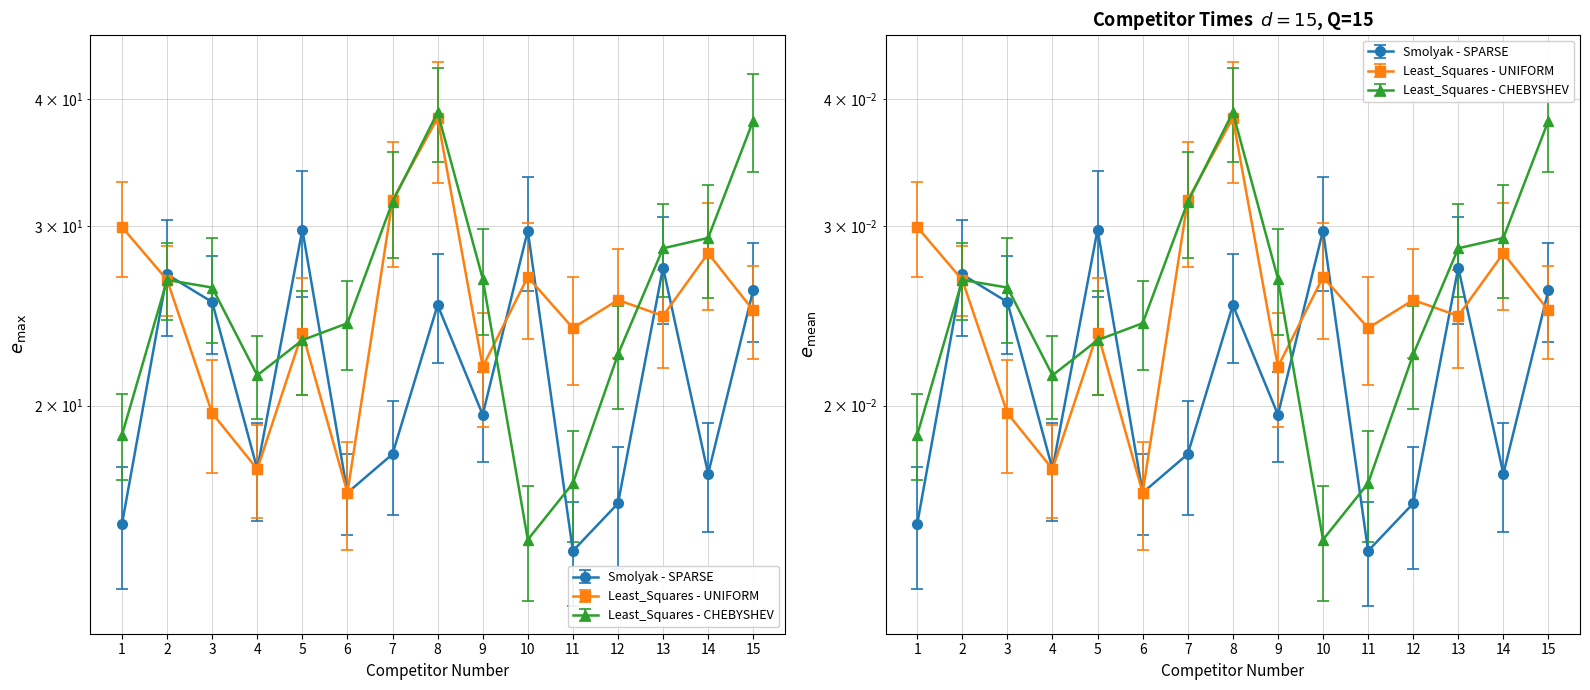

Which category has the lowest value across all series?

11